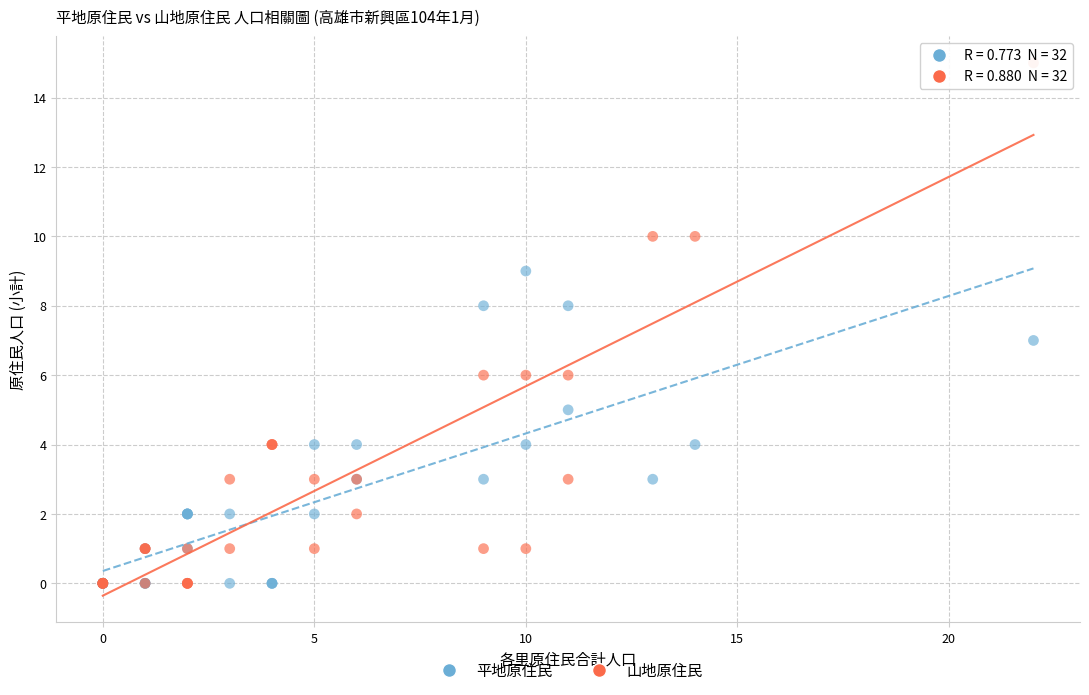

Which series contains the highest Y value?

山地原住民